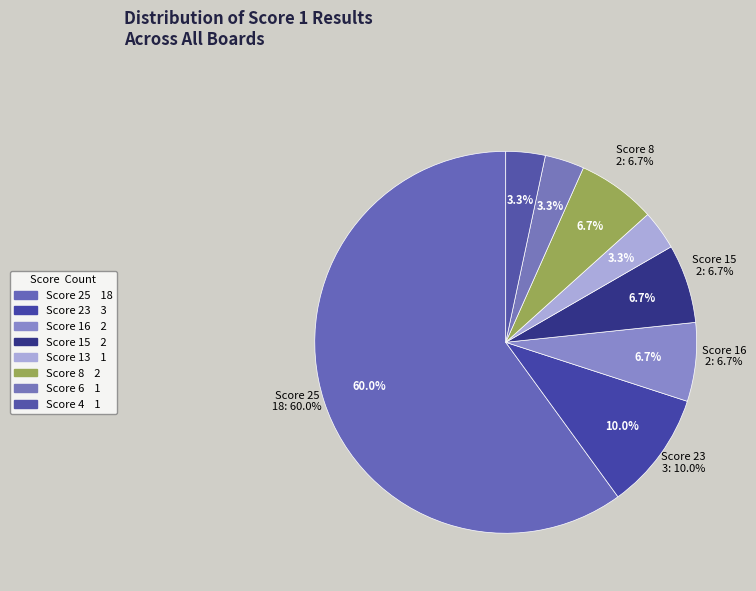

Does Score 25 represent more than half of the total?

Yes